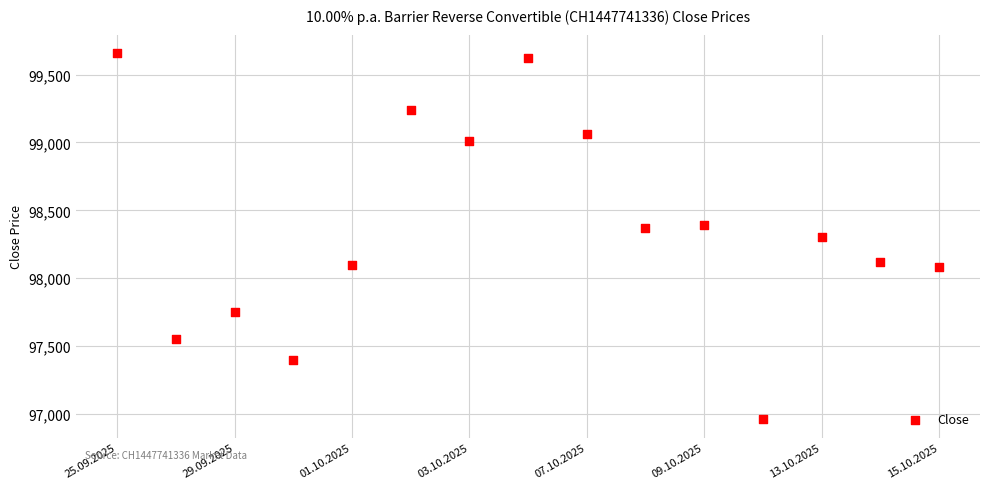

What is the range of X values (max minus min)?

14